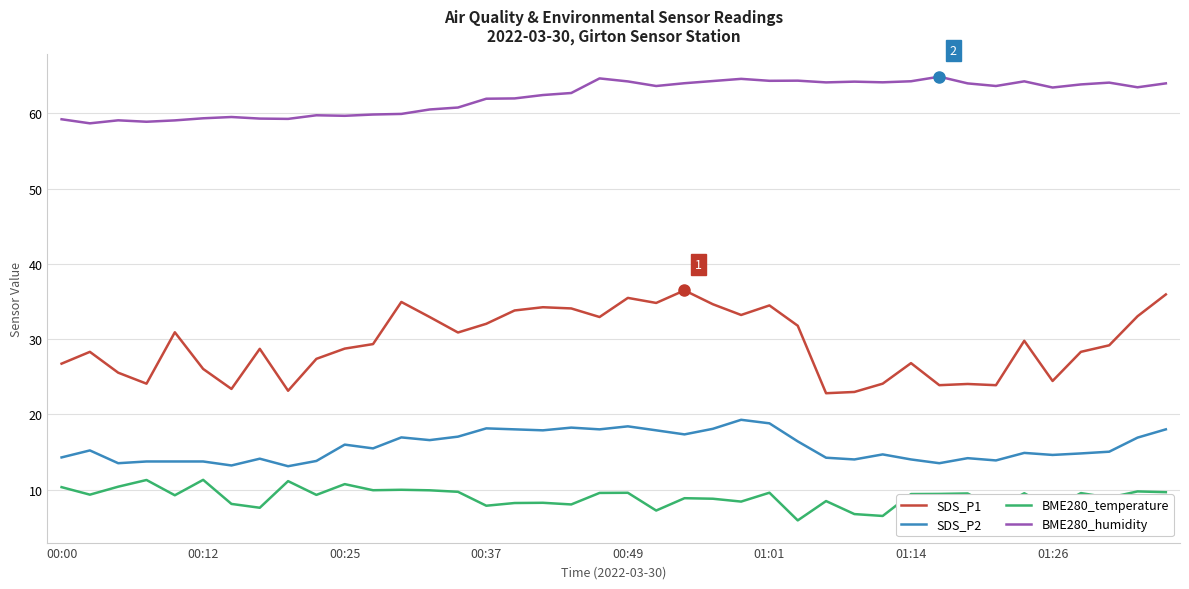

How many series are shown in this chart?

4